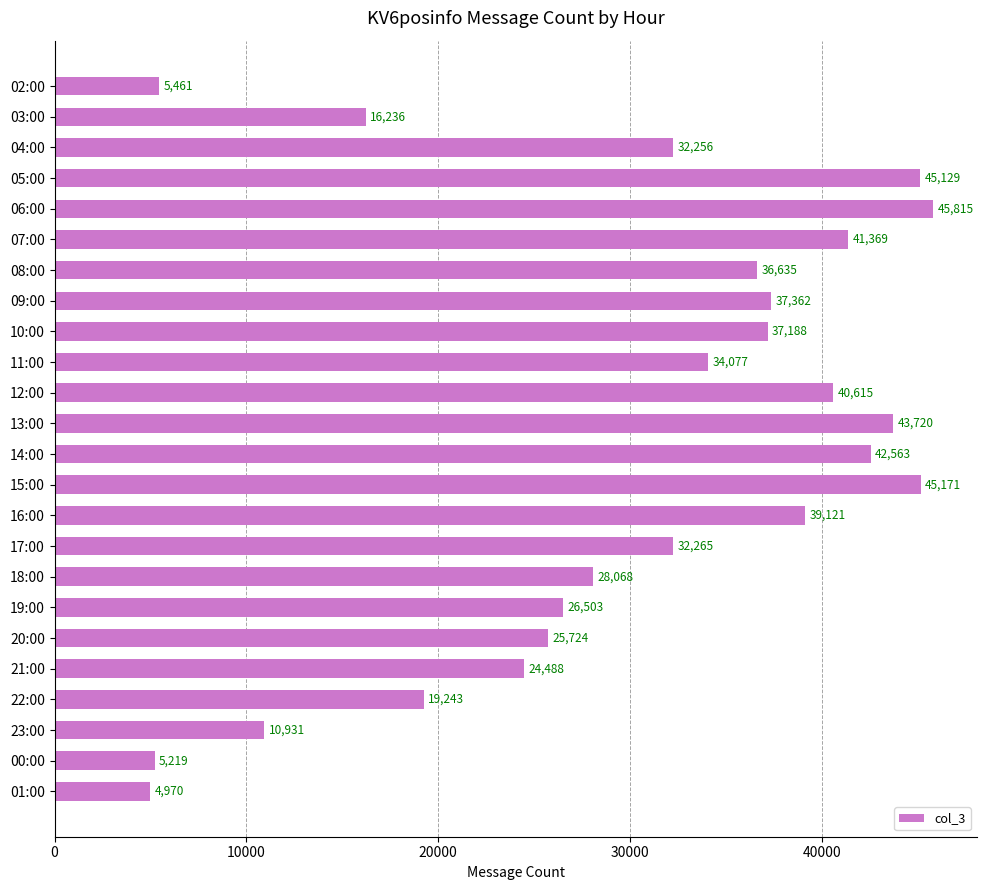

Does the chart contain any negative values?

No